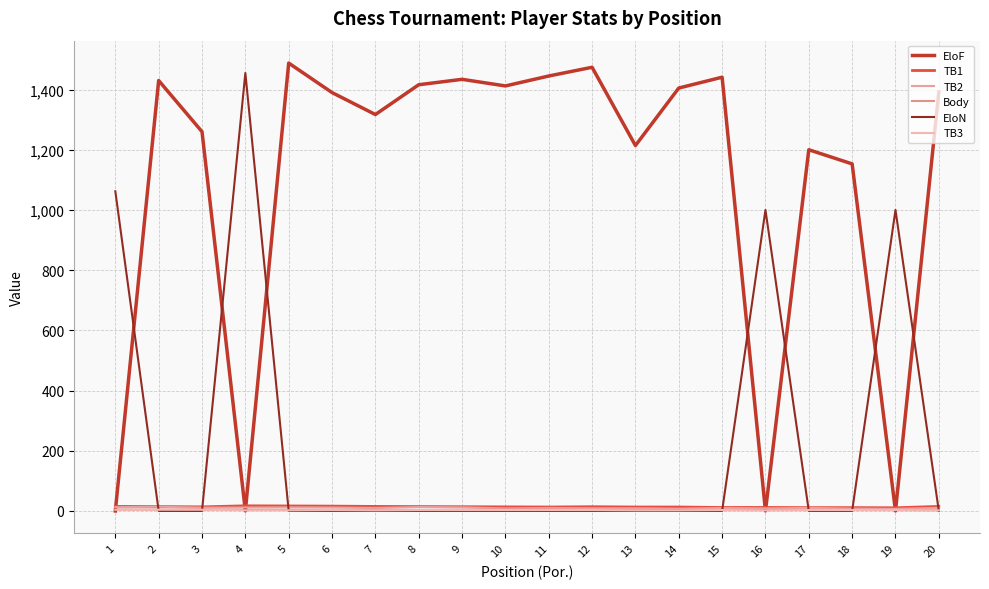

What is the value of the TB2 point at the 18th from the left?

8.0